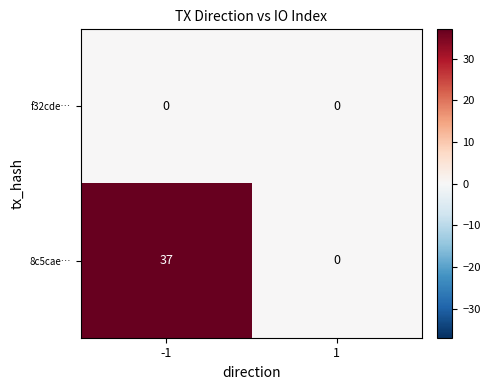

Reading left to right, transcribe all the data shown in this chart.

f32cde…: -1=0	1=0
8c5cae…: -1=37	1=0